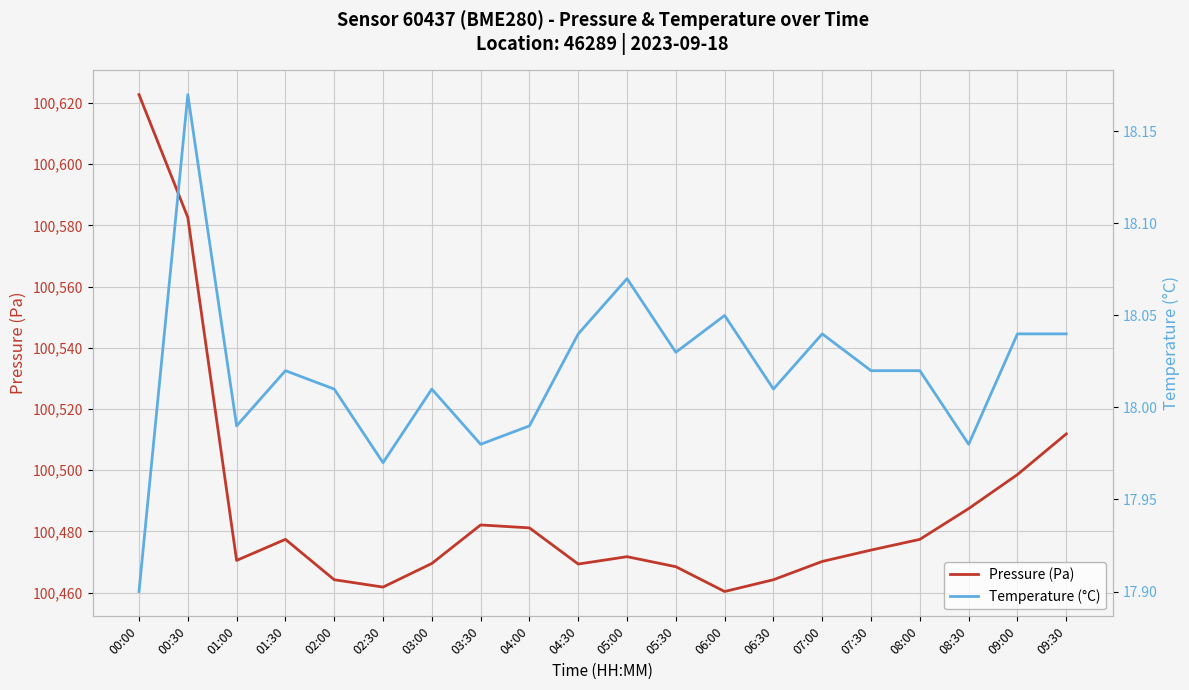

Which series has the largest total across all categories?

Pressure (Pa)